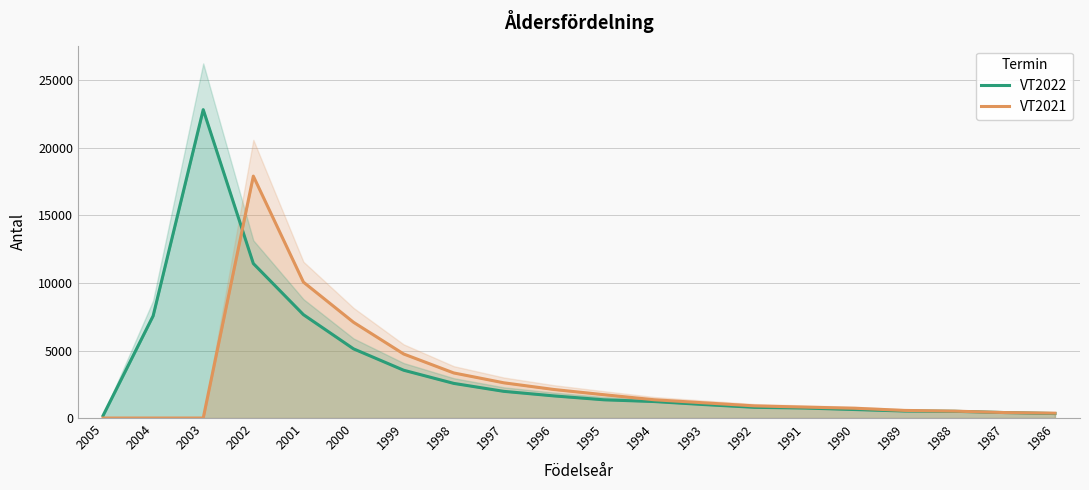

Between 1992 and 1995, which is larger?

1995